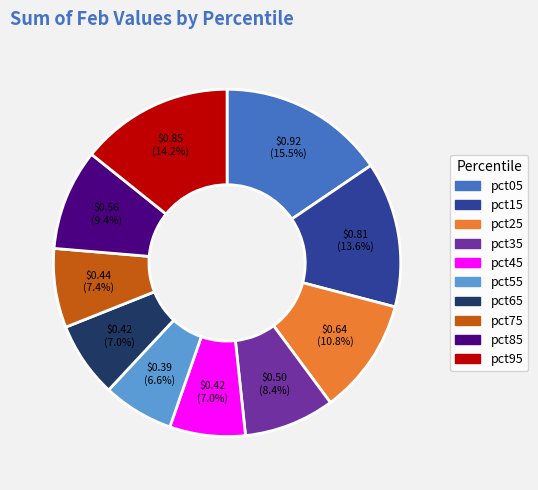

What is the total percentage of pct95 and pct25?

25.0%